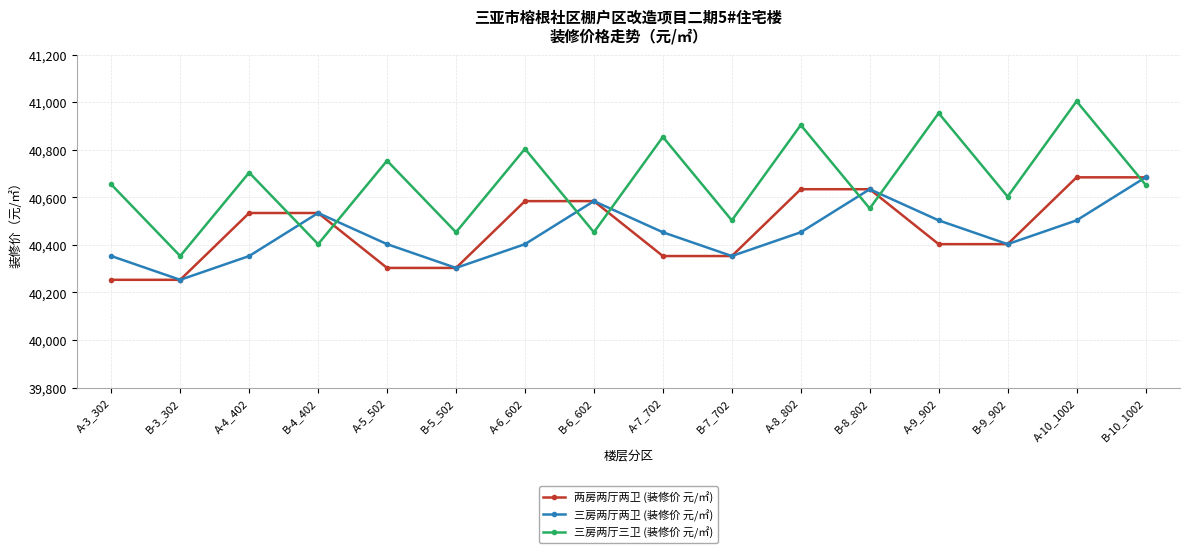

Does the chart have visible grid lines?

Yes